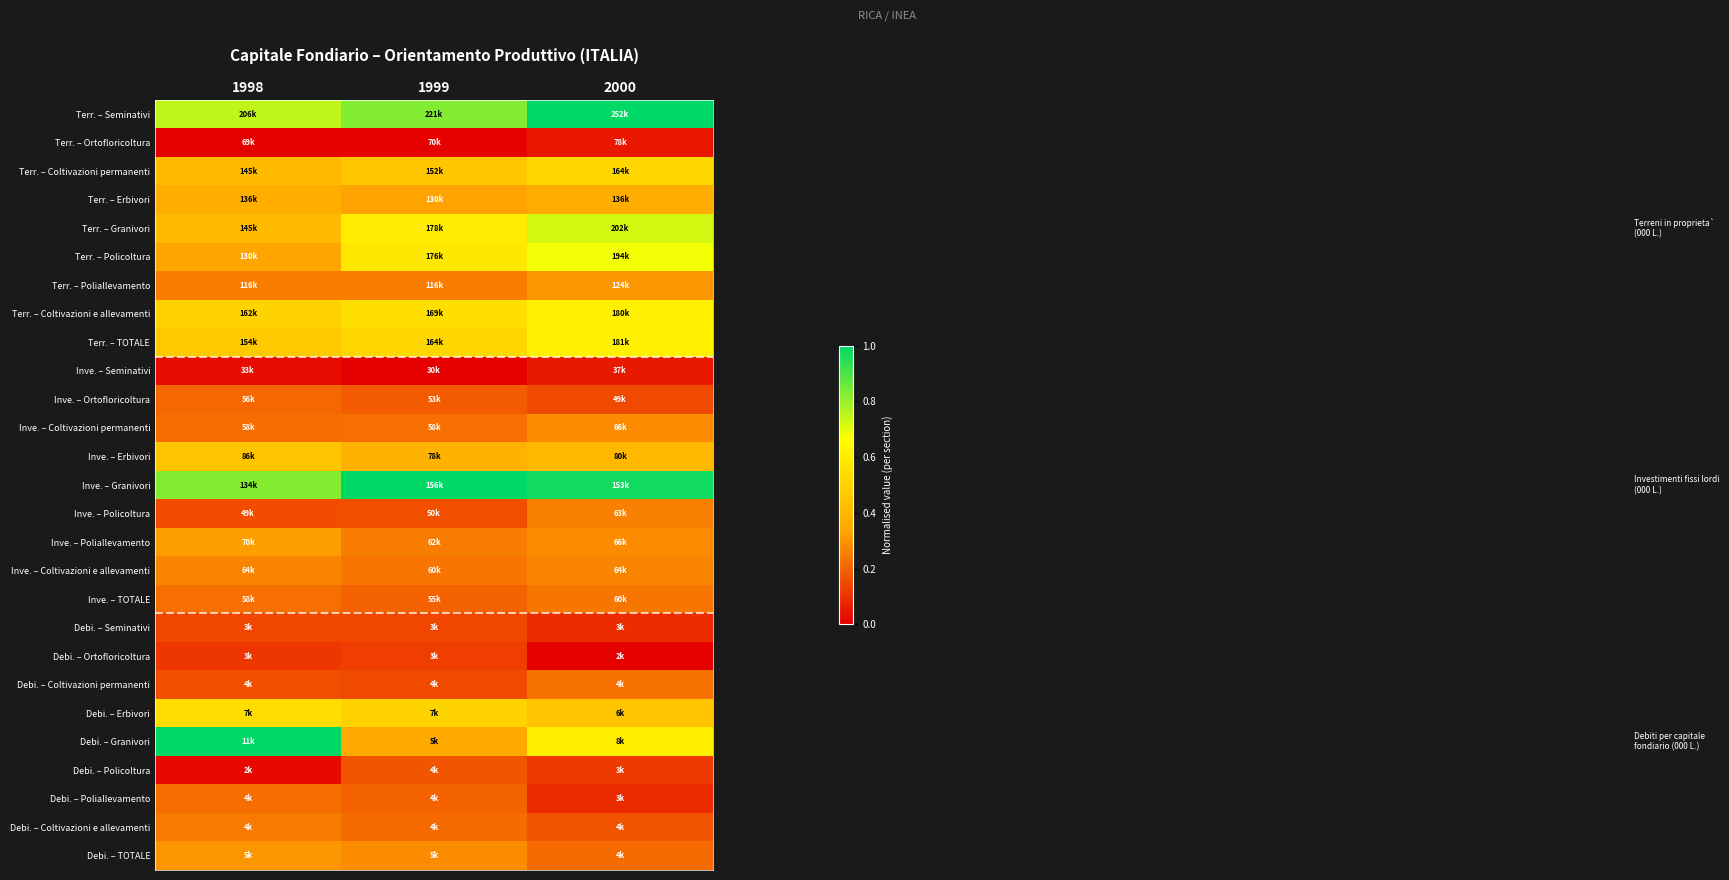

Reading left to right, transcribe all the data shown in this chart.

Terr. – Seminativi: 1998=0.7	1999=0.8	2000=1.0
Terr. – Ortofloricoltura: 1998=0.0	1999=0.0	2000=0.0
Terr. – Coltivazioni permanenti: 1998=0.4	1999=0.5	2000=0.5
Terr. – Erbivori: 1998=0.4	1999=0.3	2000=0.4
Terr. – Granivori: 1998=0.4	1999=0.6	2000=0.7
Terr. – Policoltura: 1998=0.3	1999=0.6	2000=0.7
Terr. – Poliallevamento: 1998=0.3	1999=0.3	2000=0.3
Terr. – Coltivazioni e allevamenti: 1998=0.5	1999=0.5	2000=0.6
Terr. – TOTALE: 1998=0.5	1999=0.5	2000=0.6
Inve. – Seminativi: 1998=0.0	1999=0.0	2000=0.1
Inve. – Ortofloricoltura: 1998=0.2	1999=0.2	2000=0.2
Inve. – Coltivazioni permanenti: 1998=0.2	1999=0.2	2000=0.3
Inve. – Erbivori: 1998=0.4	1999=0.4	2000=0.4
Inve. – Granivori: 1998=0.8	1999=1.0	2000=1.0
Inve. – Policoltura: 1998=0.2	1999=0.2	2000=0.3
Inve. – Poliallevamento: 1998=0.3	1999=0.3	2000=0.3
Inve. – Coltivazioni e allevamenti: 1998=0.3	1999=0.2	2000=0.3
Inve. – TOTALE: 1998=0.2	1999=0.2	2000=0.2
Debi. – Seminativi: 1998=0.1	1999=0.1	2000=0.1
Debi. – Ortofloricoltura: 1998=0.1	1999=0.1	2000=0.0
Debi. – Coltivazioni permanenti: 1998=0.2	1999=0.2	2000=0.2
Debi. – Erbivori: 1998=0.5	1999=0.5	2000=0.4
Debi. – Granivori: 1998=1.0	1999=0.4	2000=0.6
Debi. – Policoltura: 1998=0.0	1999=0.2	2000=0.1
Debi. – Poliallevamento: 1998=0.2	1999=0.2	2000=0.1
Debi. – Coltivazioni e allevamenti: 1998=0.2	1999=0.2	2000=0.2
Debi. – TOTALE: 1998=0.3	1999=0.3	2000=0.2